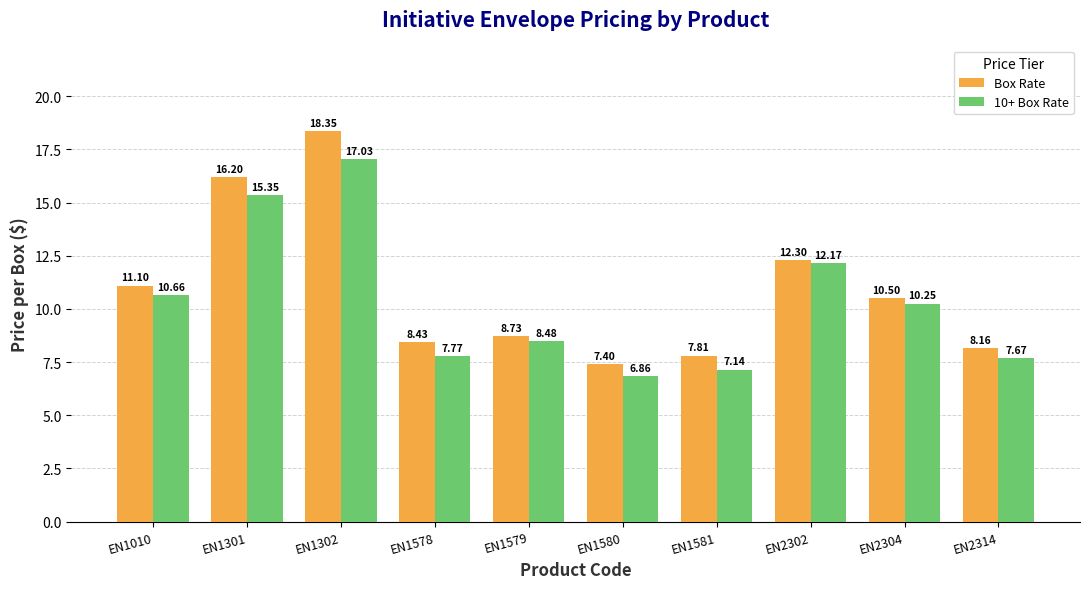

Is the value of Box Rate at EN1010 greater than the value of 10+ Box Rate at EN1579?

Yes